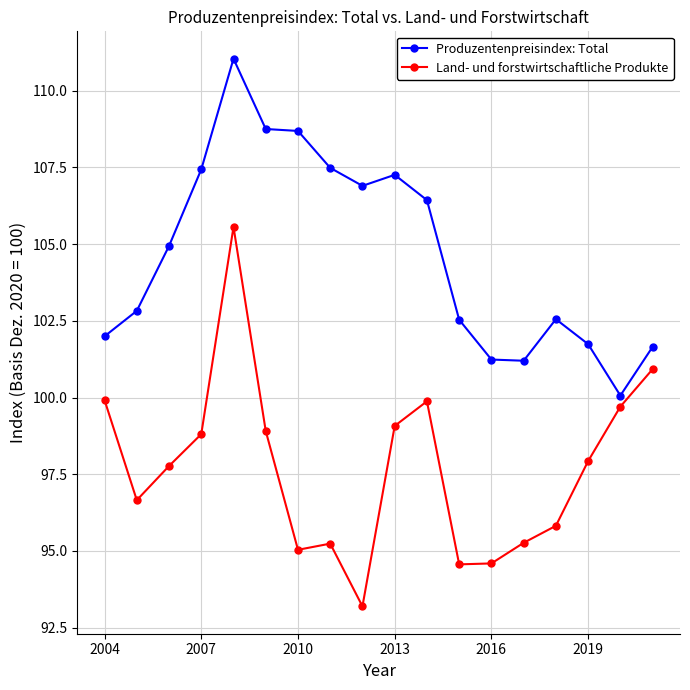

True or false: Produzentenpreisindex: Total has more than 2 points higher than both neighbors.

True